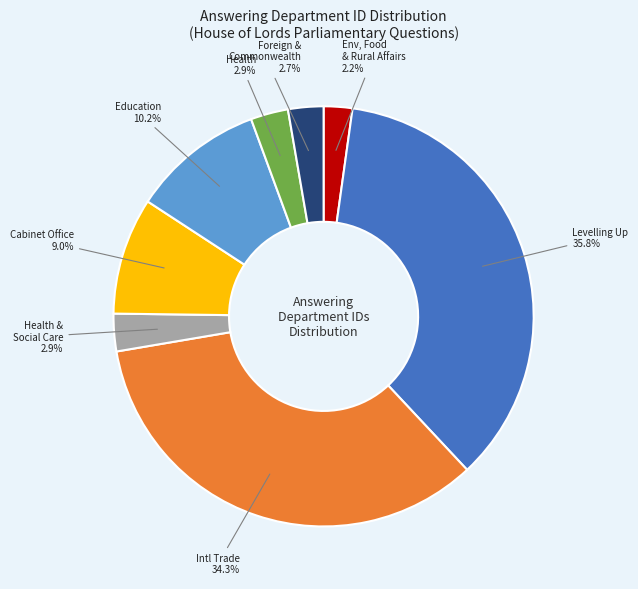

Is there a majority slice in this chart?

No